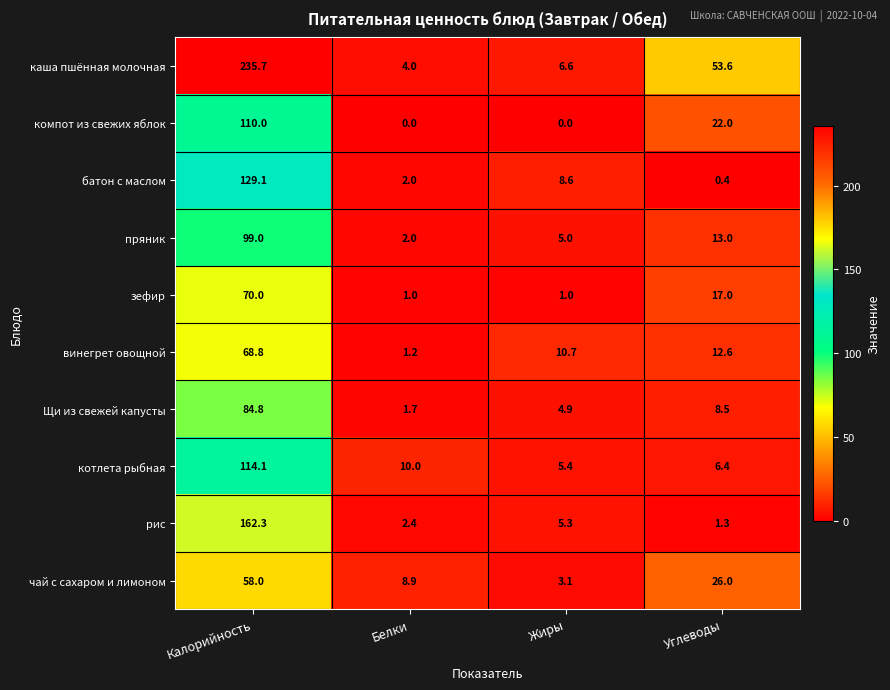

What is the difference between the каша пшённая молочная values at Углеводы and Калорийность?

182.1